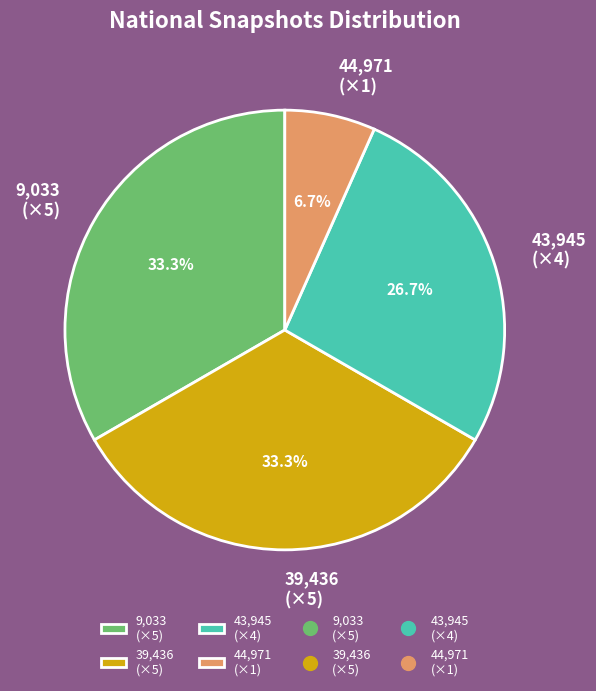

What percentage do 9,033 (×5) and 43,945 (×4) together represent?

60.0%